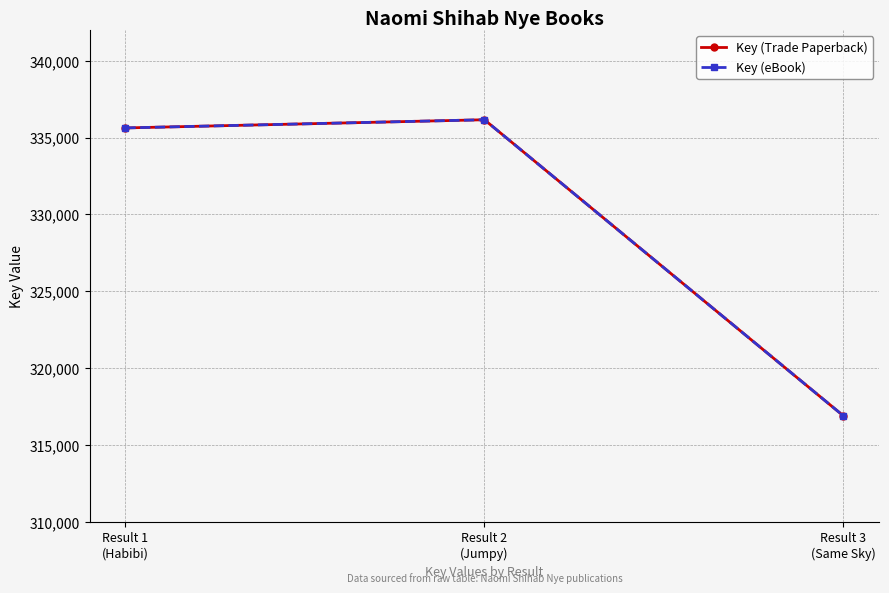

What is the difference between the Key (Trade Paperback) values at Result 2
(Jumpy) and Result 3
(Same Sky)?

19258